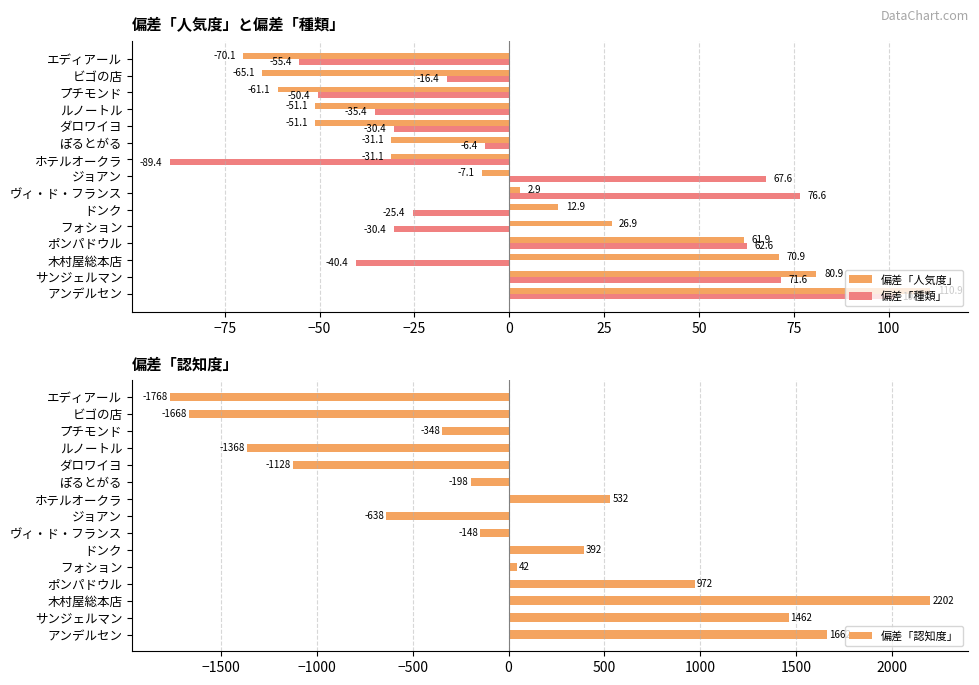

At which label is 偏差「種類」 closest to 6?

ぽるとがる